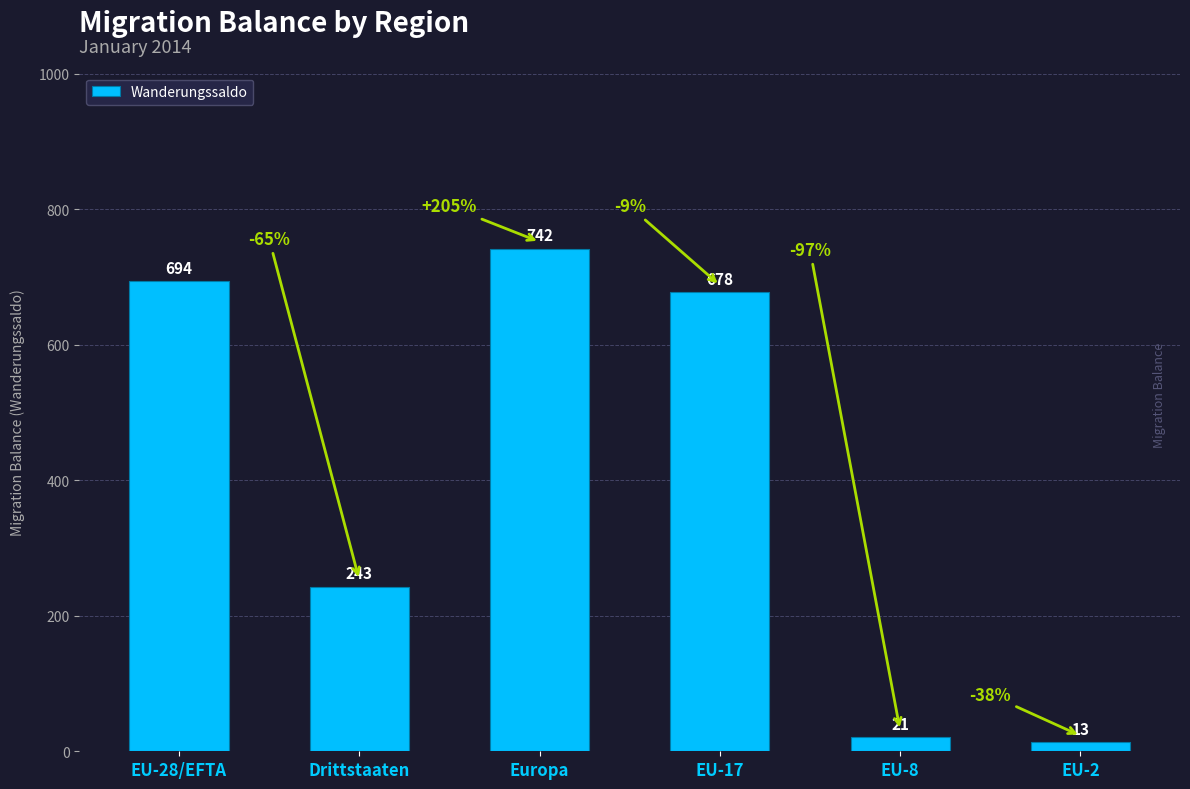

What is the sum of all values?

2391